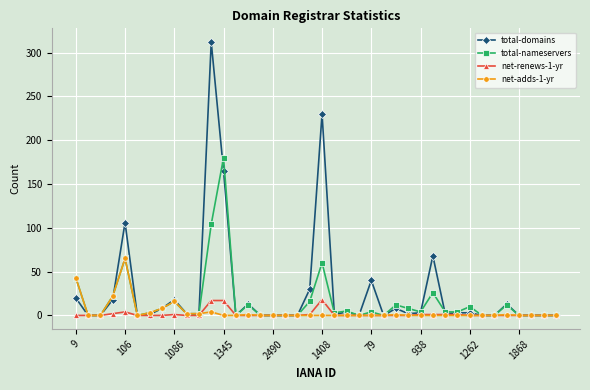

Is this an area chart (filled region under the line)?

No